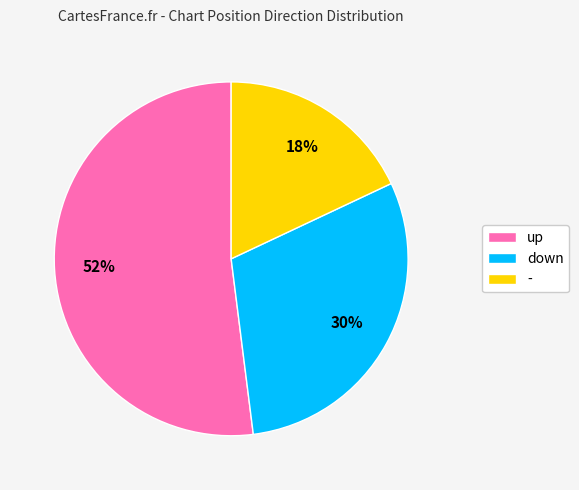

Rank the categories by value from lowest to highest.

-, down, up